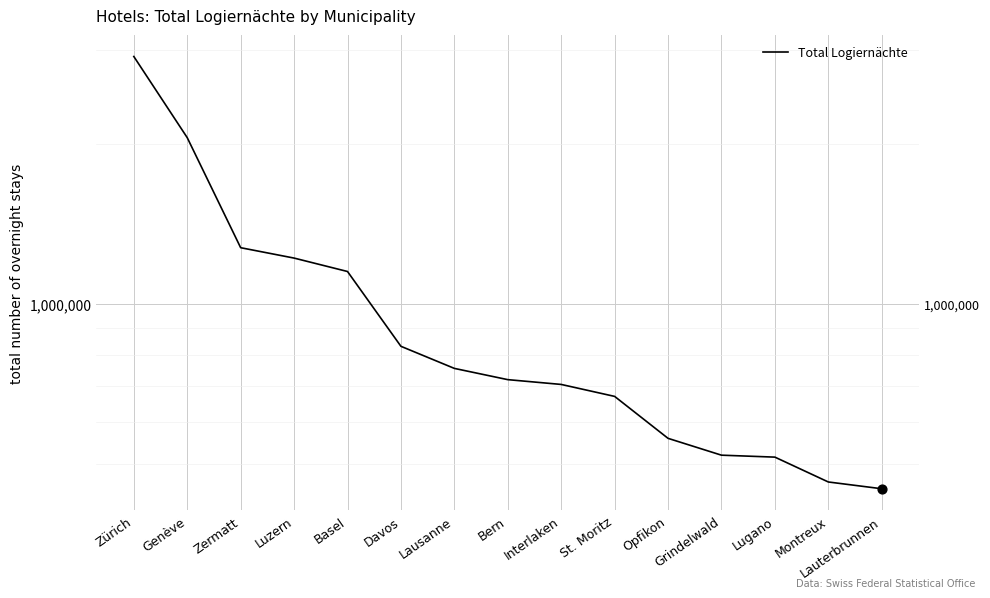

What is the change in value from Genève to Luzern?

-833806